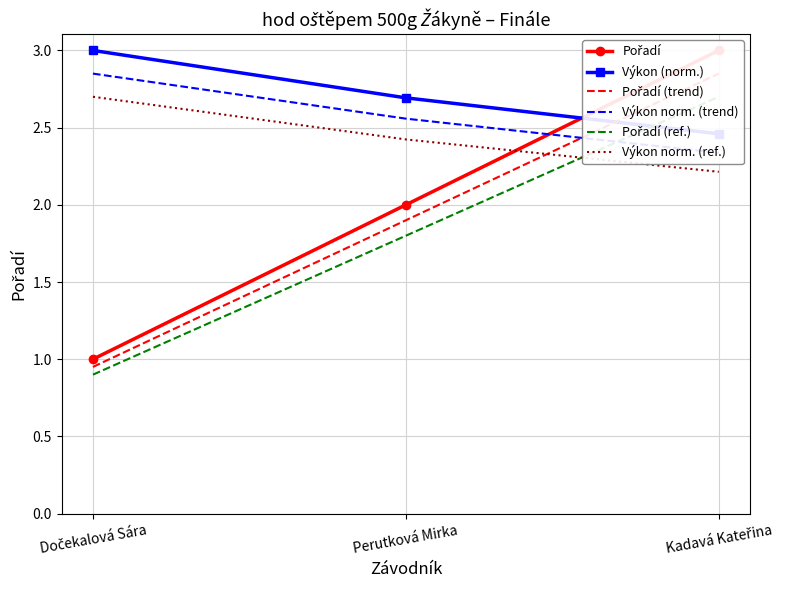

Which series has the largest range (max minus min)?

Pořadí